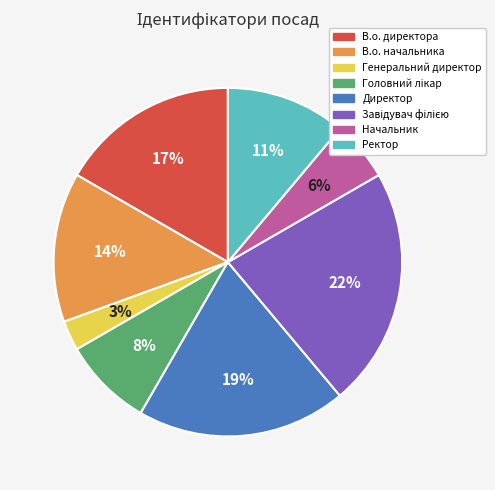

To the nearest percent, what is the average slice percentage?

12%